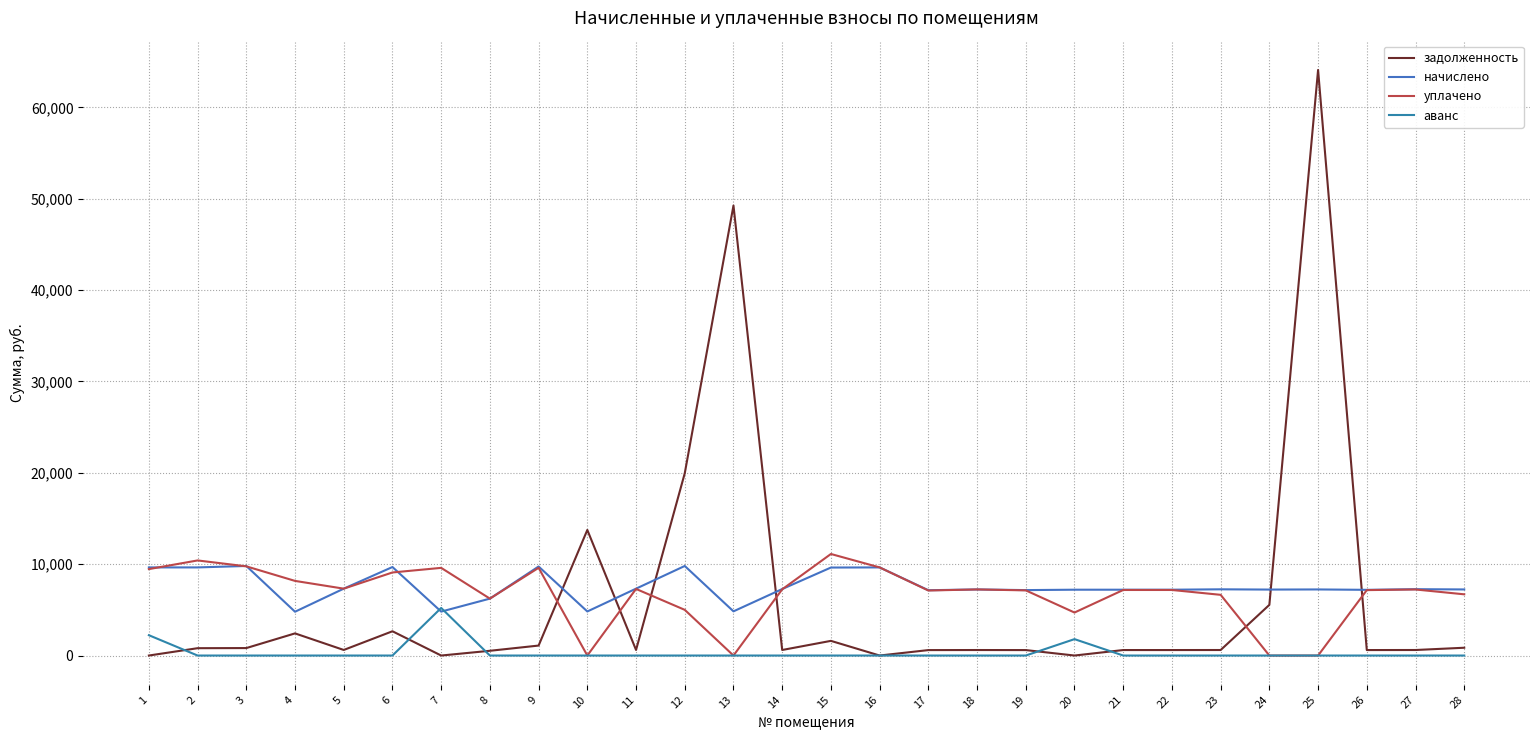

What is the difference between the maximum and minimum values in the задолженность series?

64091.9